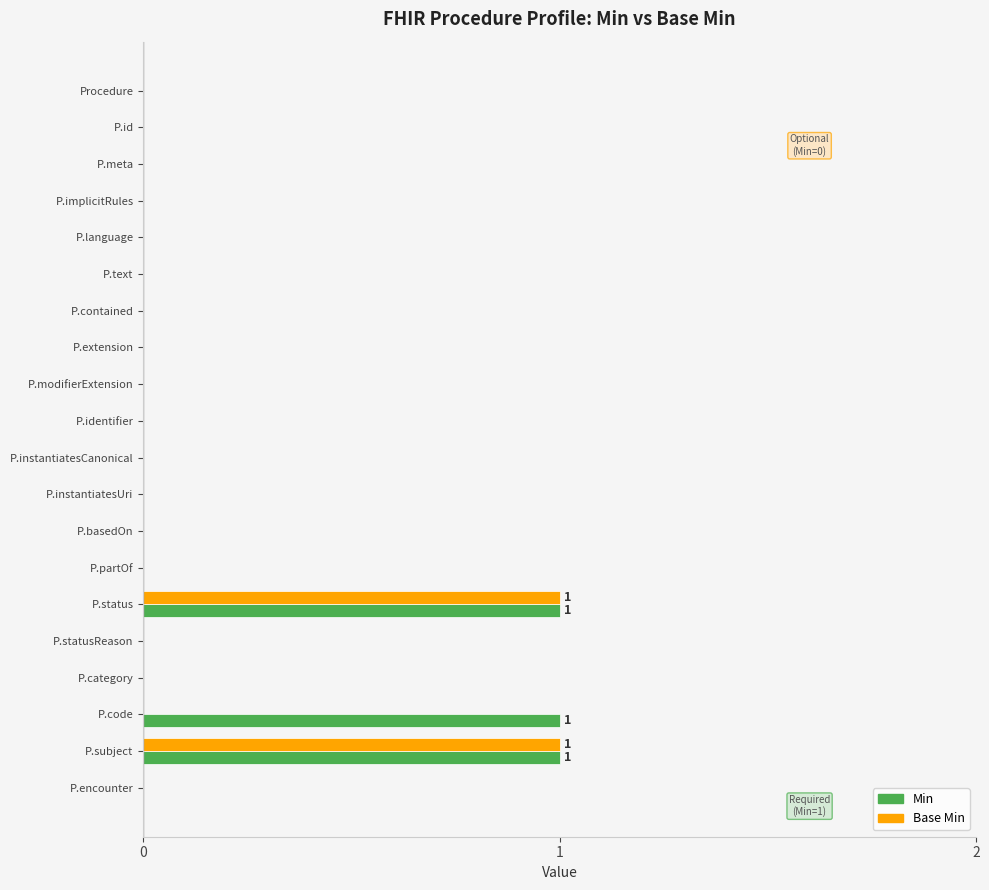

Is it true that Min equals 1 at P.basedOn?

False